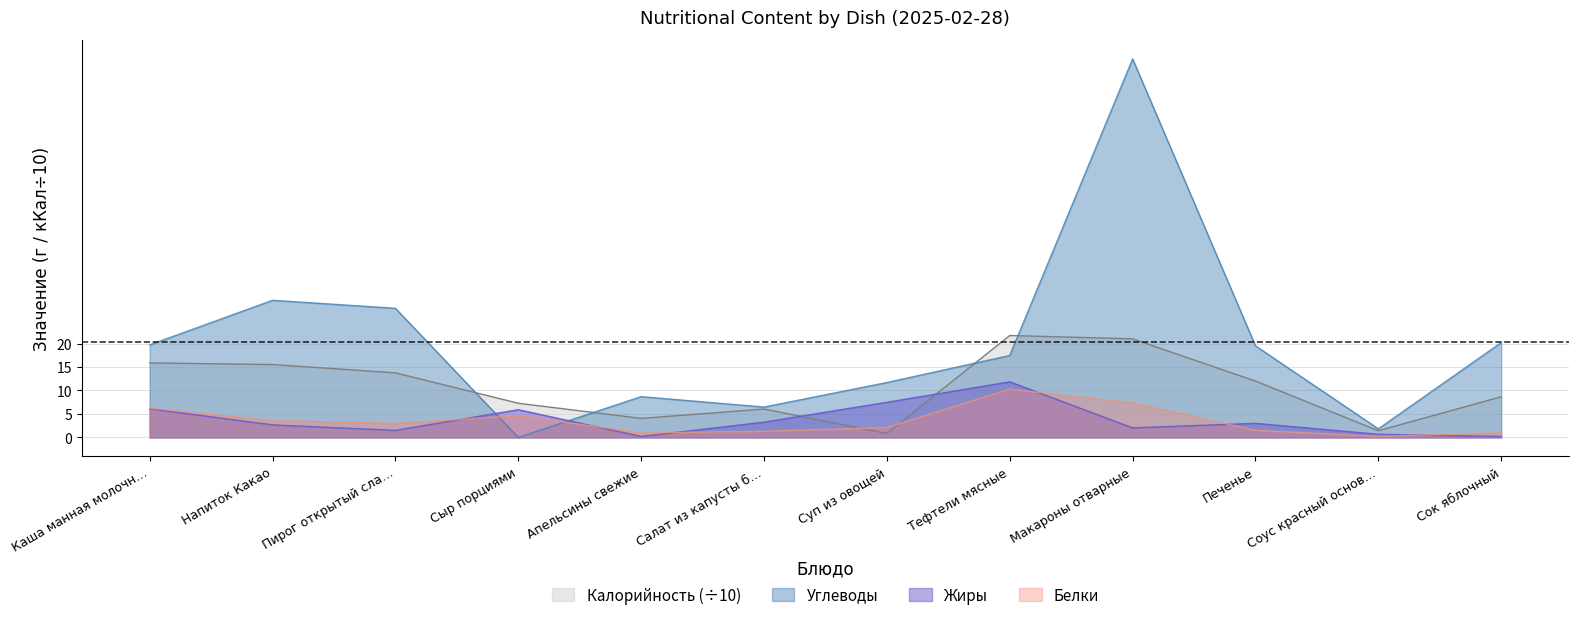

What is the spread (max minus min) of values at Каша манная молочн…?

13.6